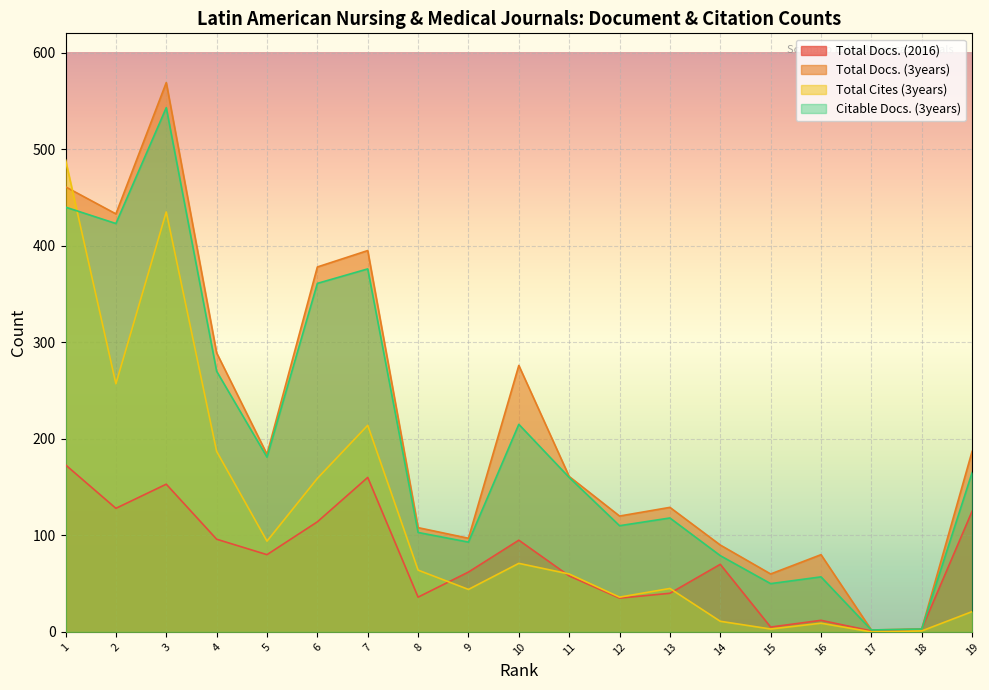

What is the total value across all series at 14?

250